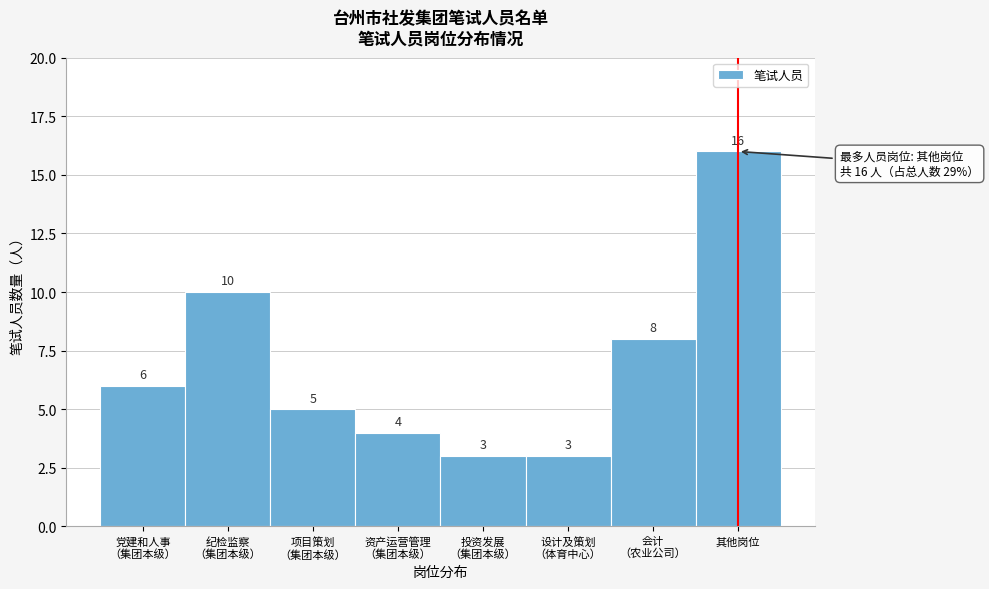

Reading left to right, list all the values displayed in this chart.

6	10	5	4	3	3	8	16